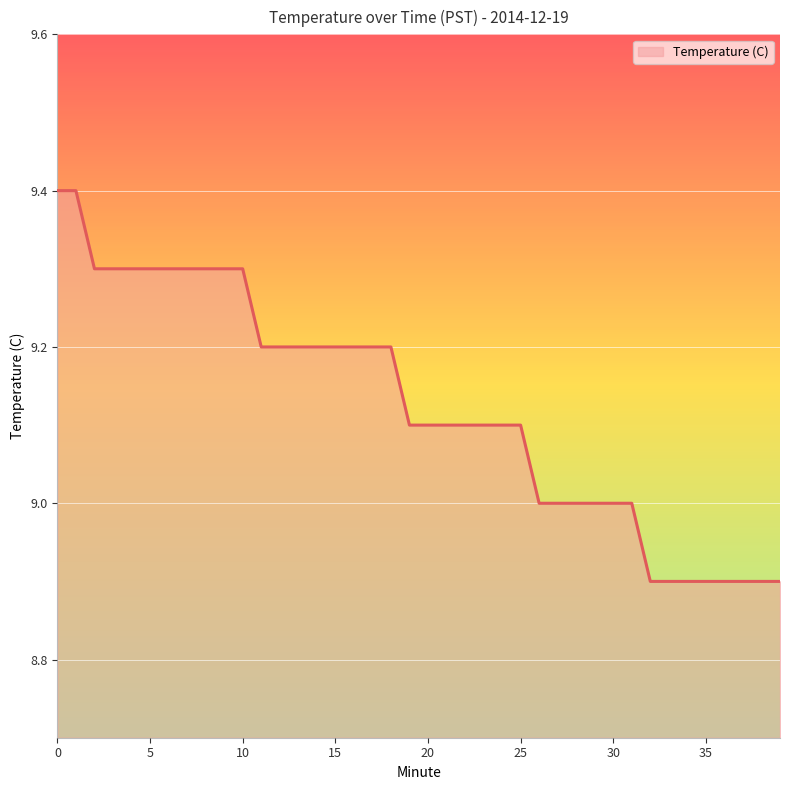

Count the number of categories in the chart.

40